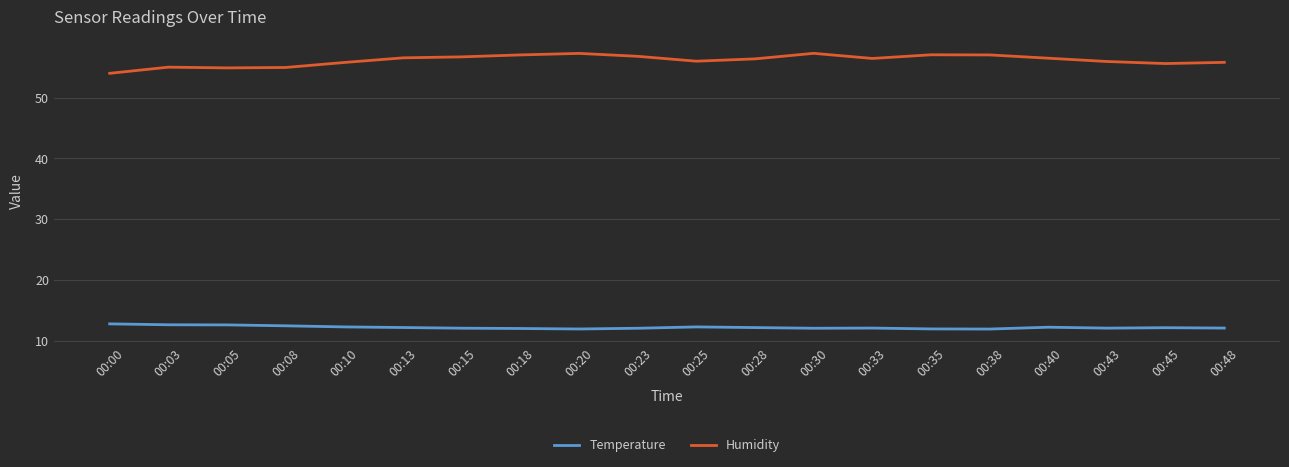

What is the difference between the highest and lowest values at 00:13?

44.3